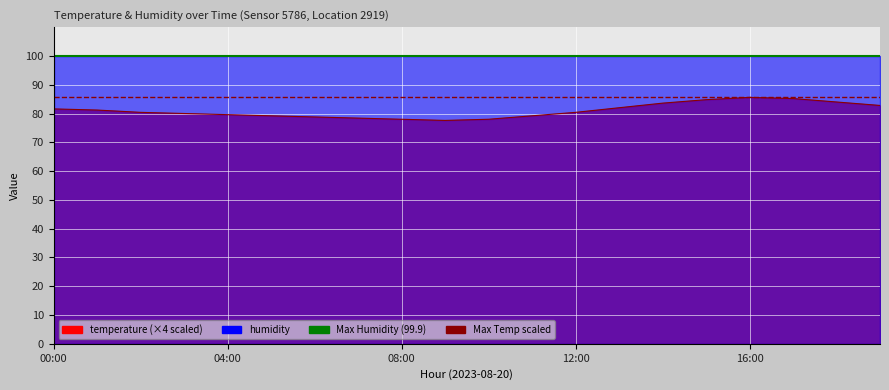

What is the value of the Max Temp (scaled) point at the 1st from the left?

85.6